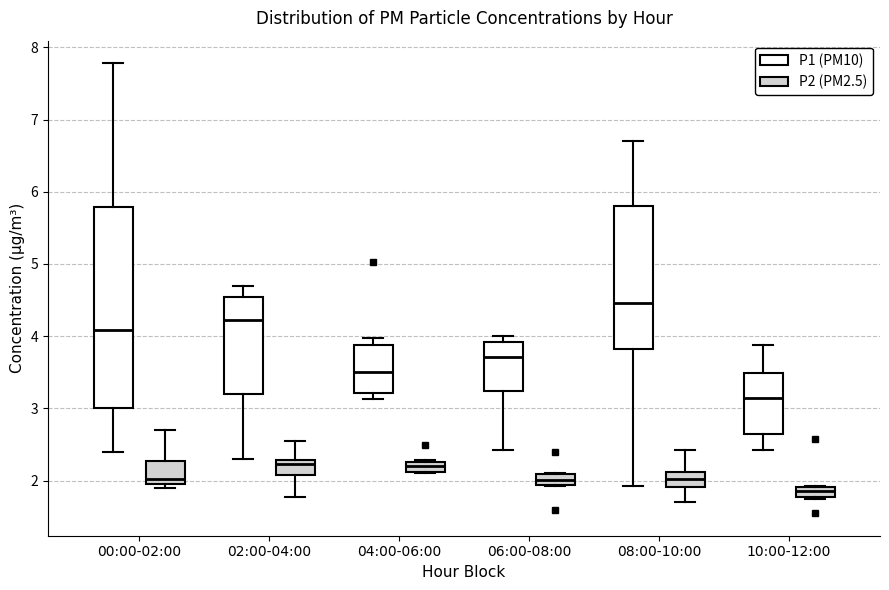

Where is the upper edge of the box for 02:00-04:00 (P2 (PM2.5)) on the y-axis? The values are not printed on the chart, so give them approximately, as read against the axis.

2.3